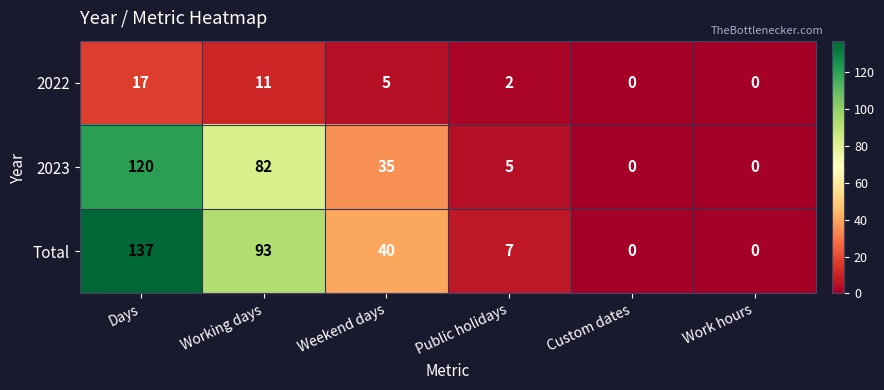

Reading left to right, list all the values displayed in this chart.

2022: Days=17	Working days=11	Weekend days=5	Public holidays=2	Custom dates=0	Work hours=0
2023: Days=120	Working days=82	Weekend days=35	Public holidays=5	Custom dates=0	Work hours=0
Total: Days=137	Working days=93	Weekend days=40	Public holidays=7	Custom dates=0	Work hours=0